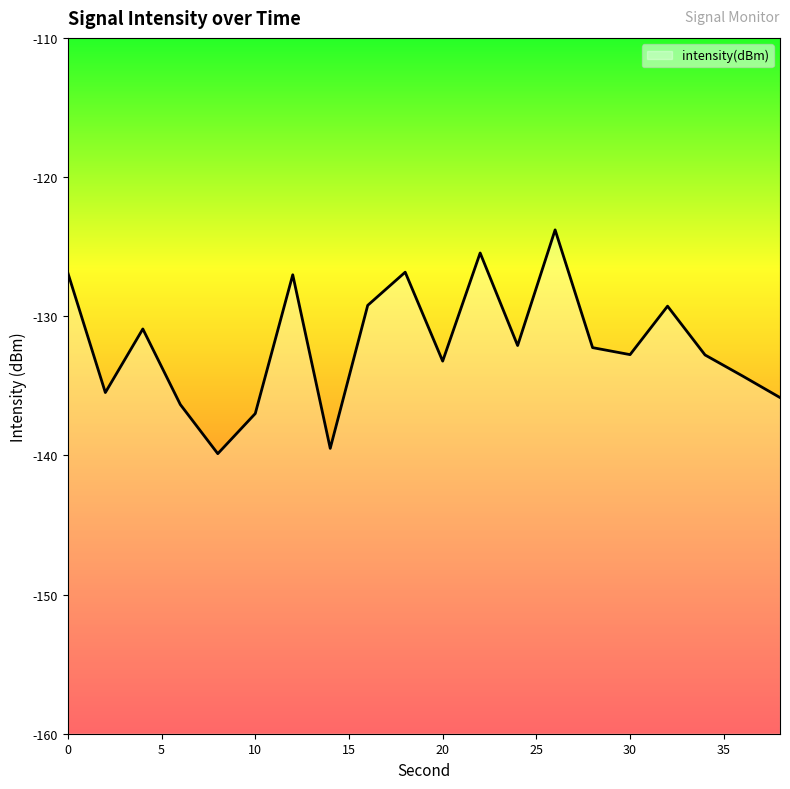

List the labels in order of value, largest first.

26, 22, 18, 0, 12, 16, 32, 4, 24, 28, 30, 34, 20, 36, 2, 38, 6, 10, 14, 8